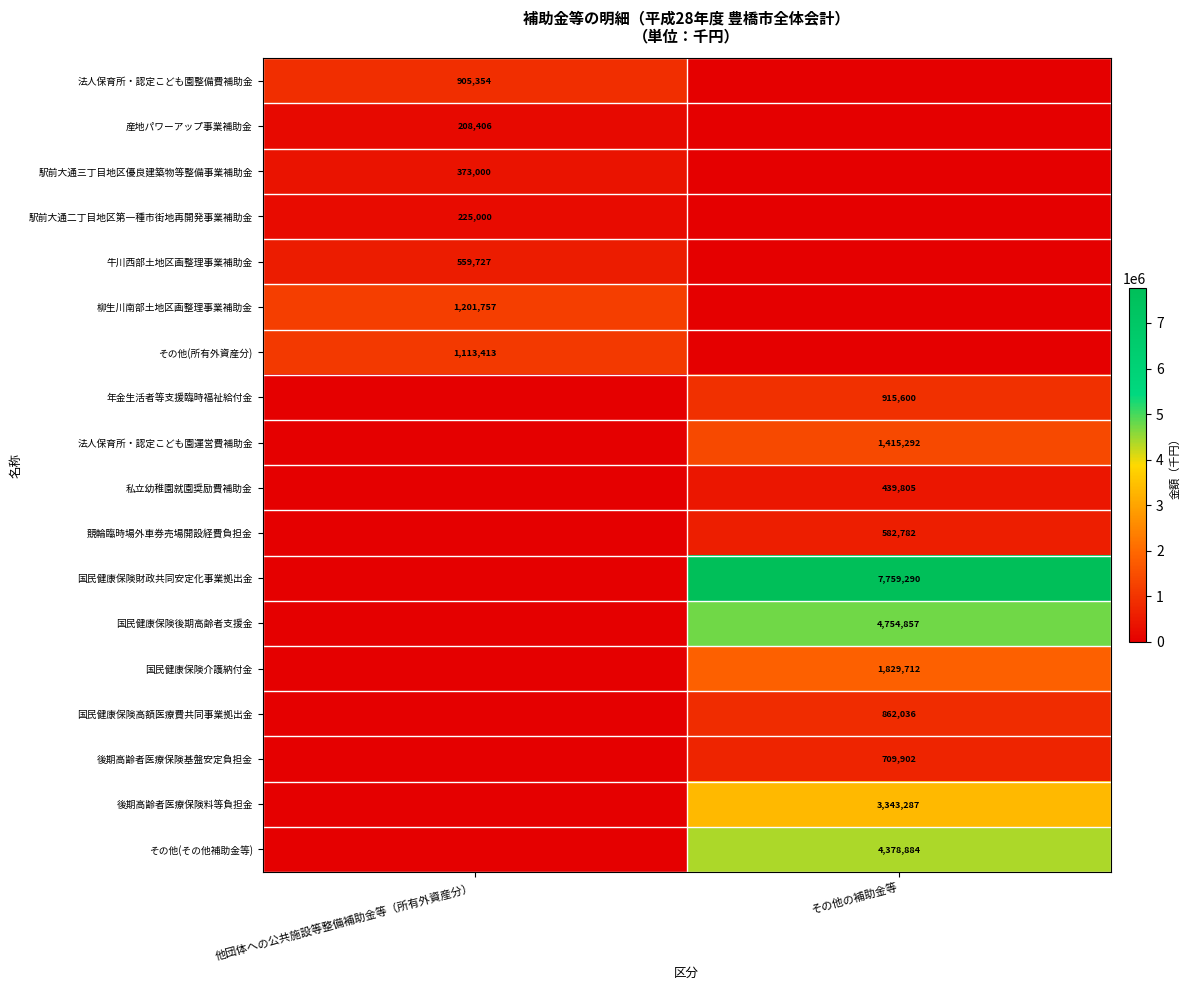

At which category is the sum across all series the highest?

その他の補助金等